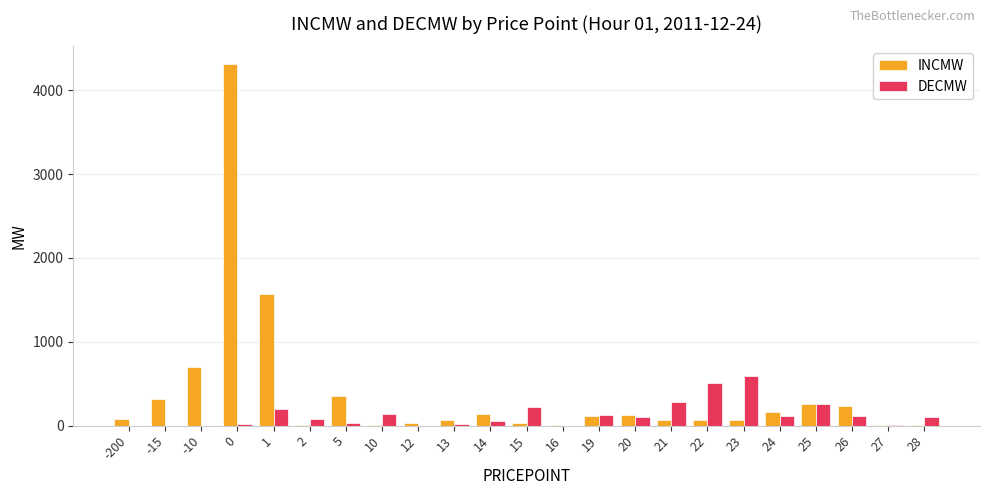

Where is INCMW nearest to the value 2156?

1